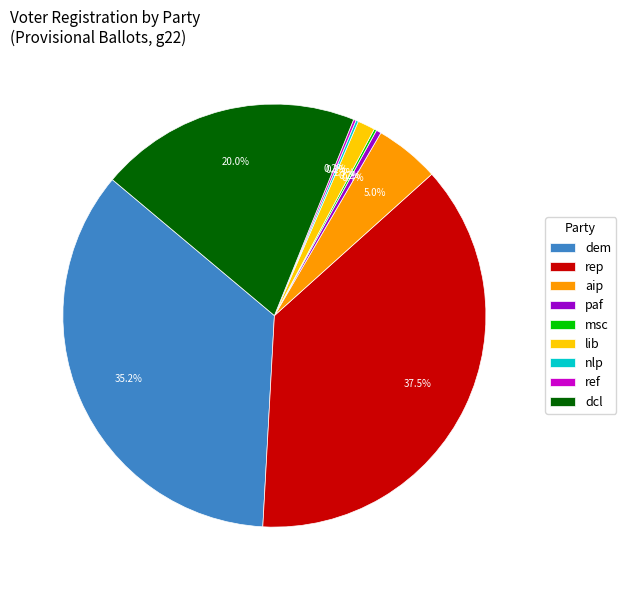

What is the largest slice in the pie chart?

rep